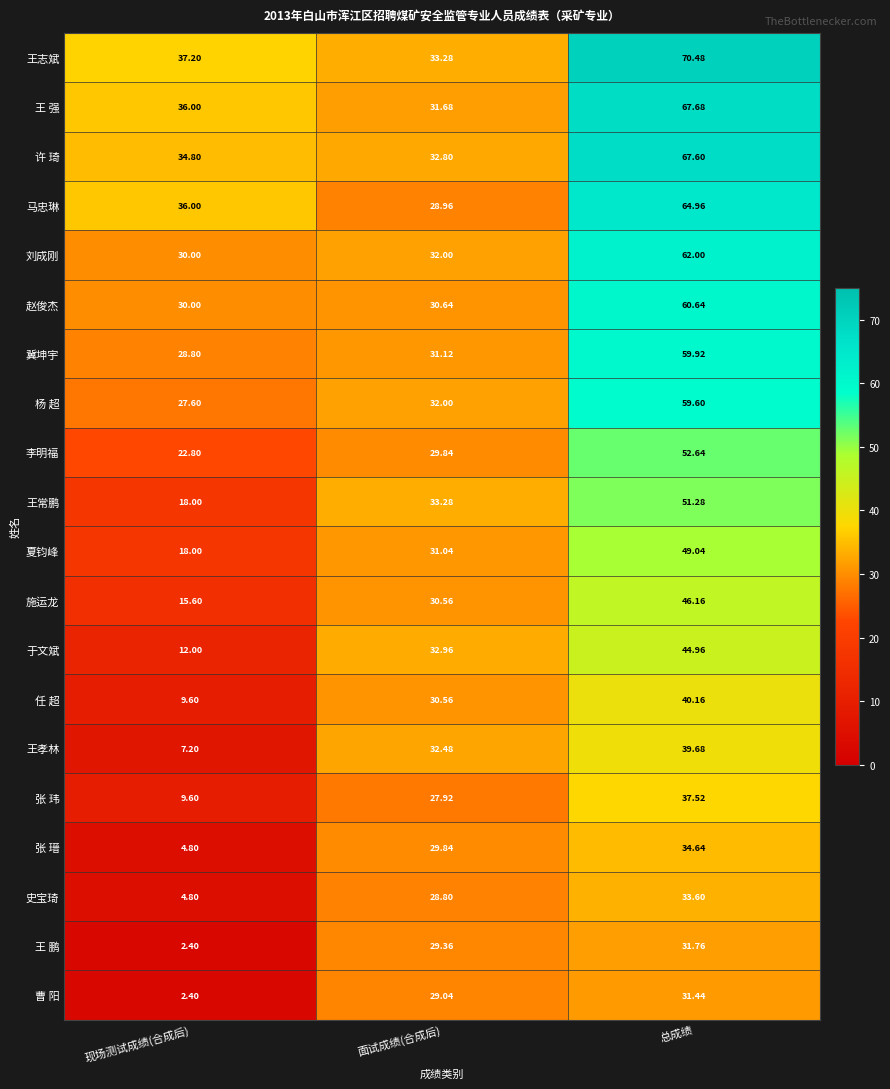

Which label corresponds to the smallest value in the chart?

现场测试成绩(合成后)